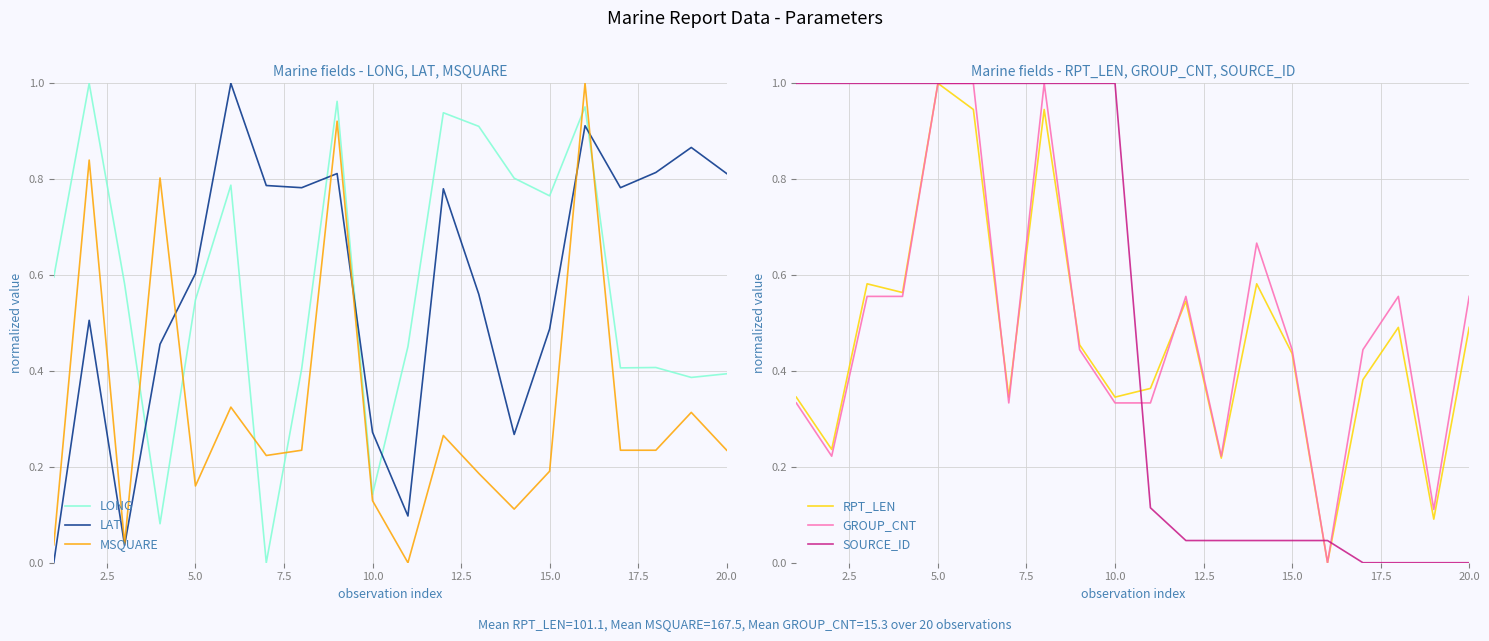

What are all the series names shown in the legend?

LONG, LAT, MSQUARE, RPT_LEN, GROUP_CNT, SOURCE_ID